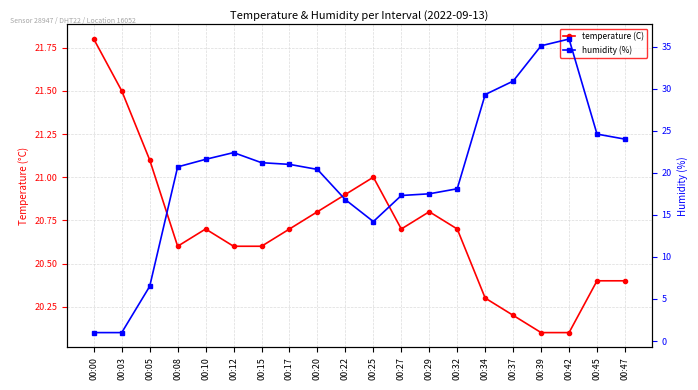

Where is the first local maximum for temperature (C)?

00:10